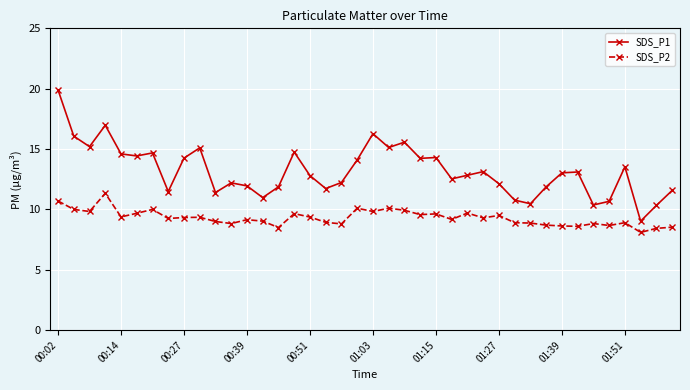

True or false: SDS_P1 has more than 1 interior local peaks.

True